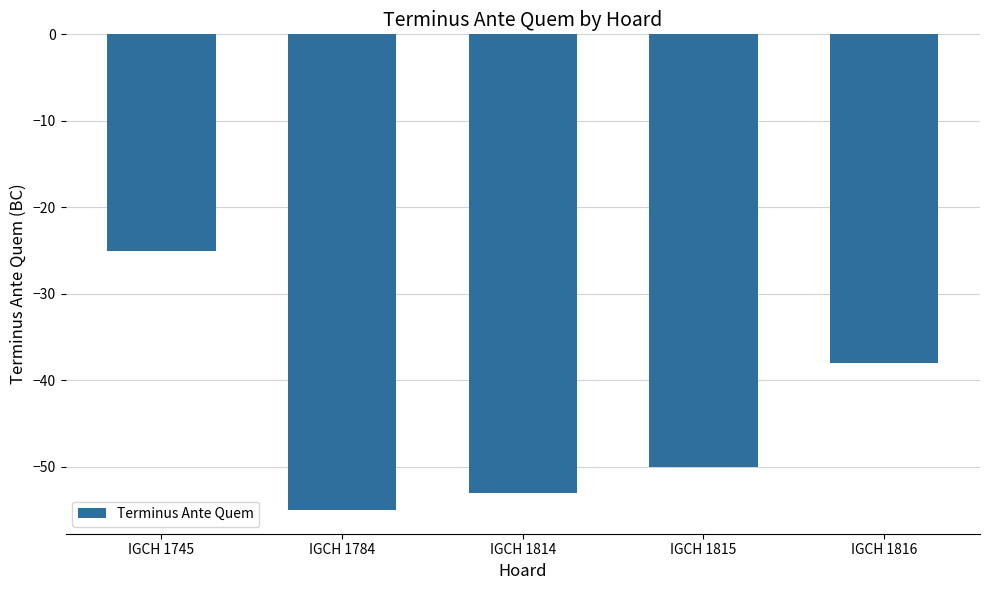

What is the value of the 5th bar from the left?

-38